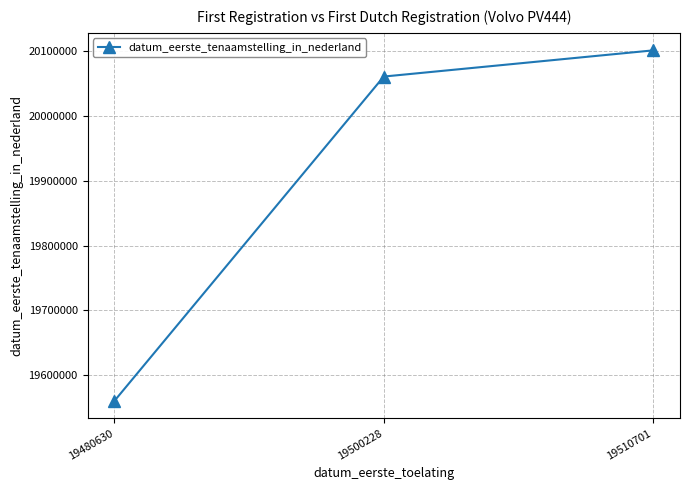

Approximately how many times larger is the value at 19500228 compared to 19480630?

1.0